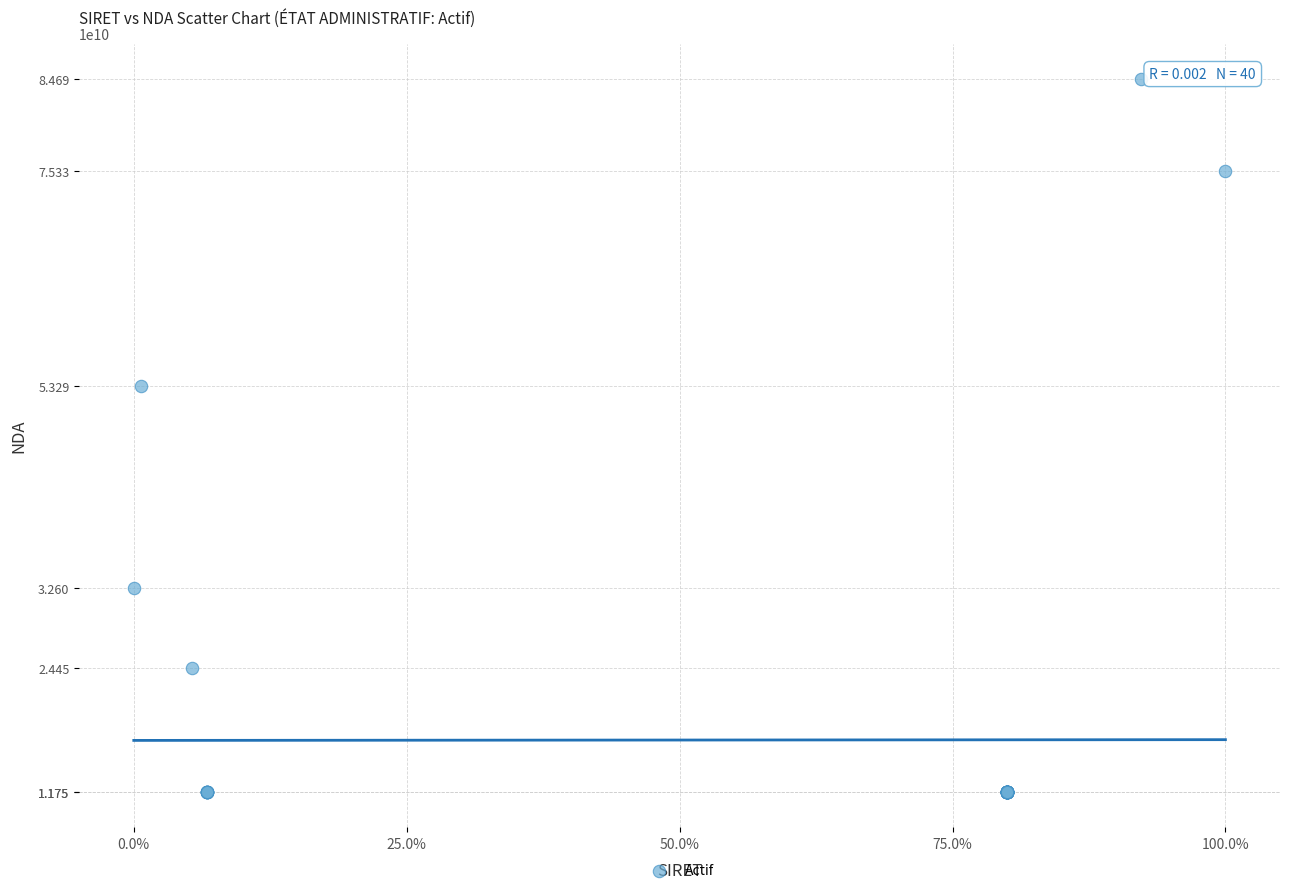

What Y value in the scatter plot is closest to 48222800222?

53290006329